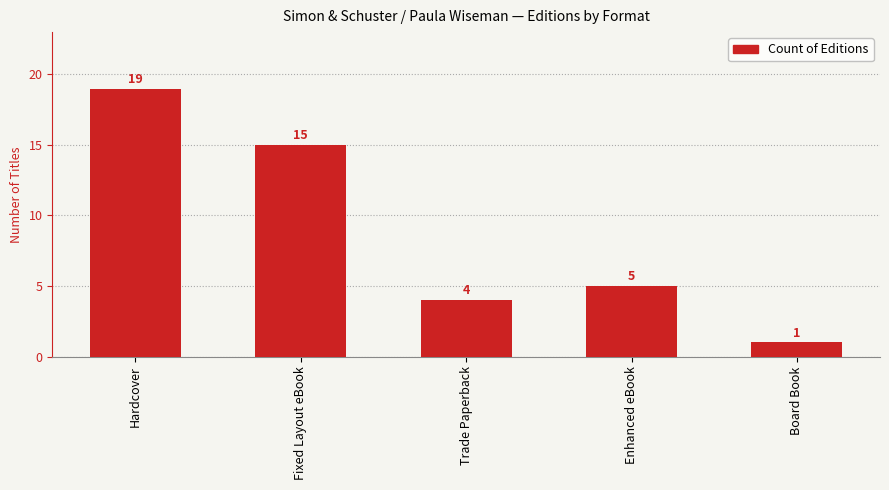

At which label does the data first exceed 5?

Hardcover